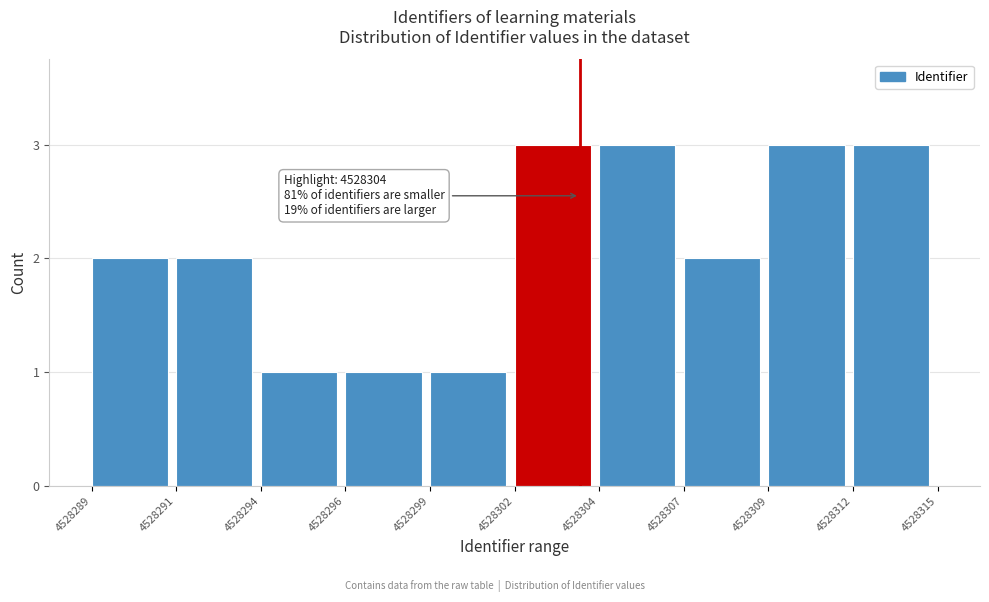

Reading left to right, list all the values displayed in this chart.

4528289=2	4528291=2	4528294=1	4528296=1	4528299=1	4528302=3	4528304=3	4528307=2	4528309=3	4528312=3